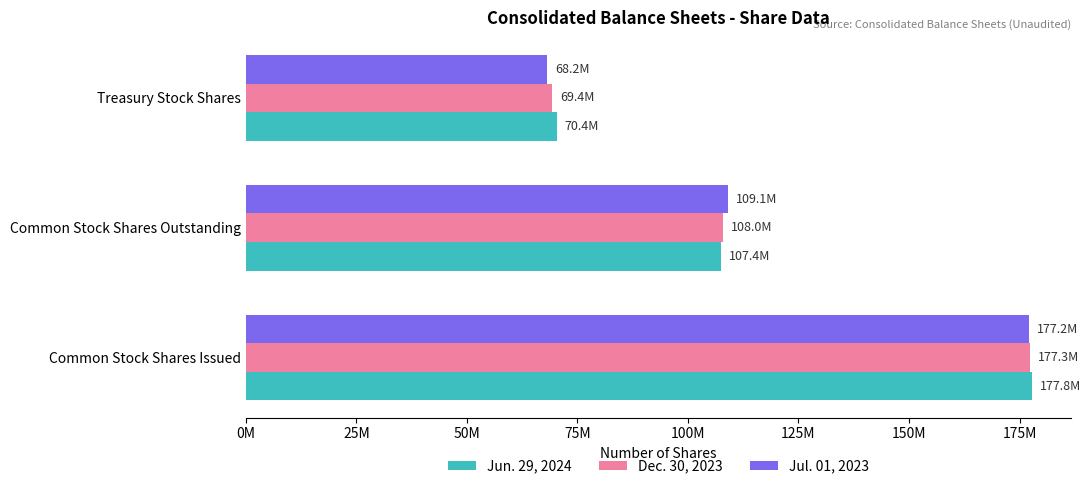

What are all the series names shown in the legend?

Jun. 29, 2024, Dec. 30, 2023, Jul. 01, 2023